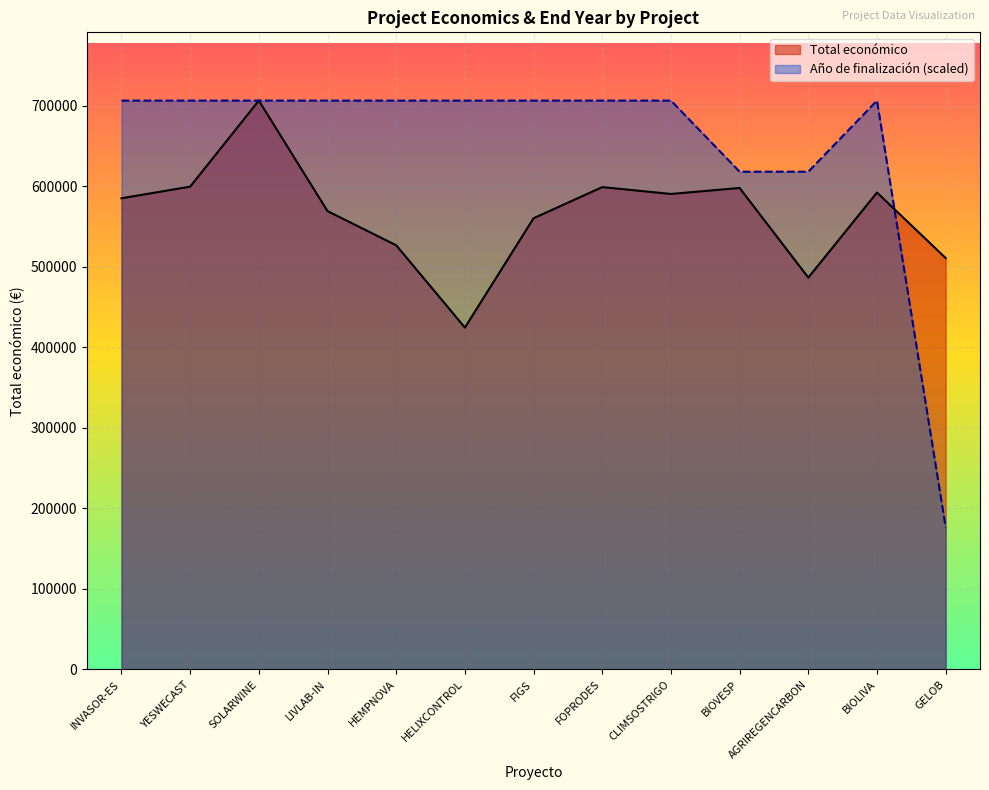

True or false: Total económico has a value of 424720.0 at HELIXCONTROL.

True